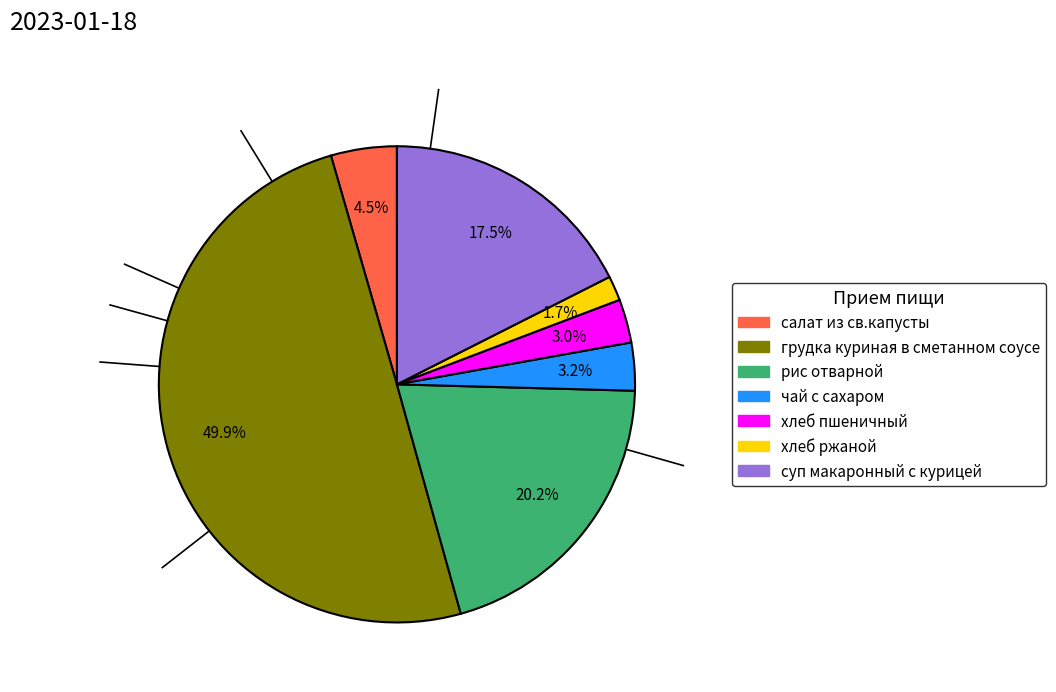

What percentage is the чай с сахаром slice, to the nearest percent?

3%